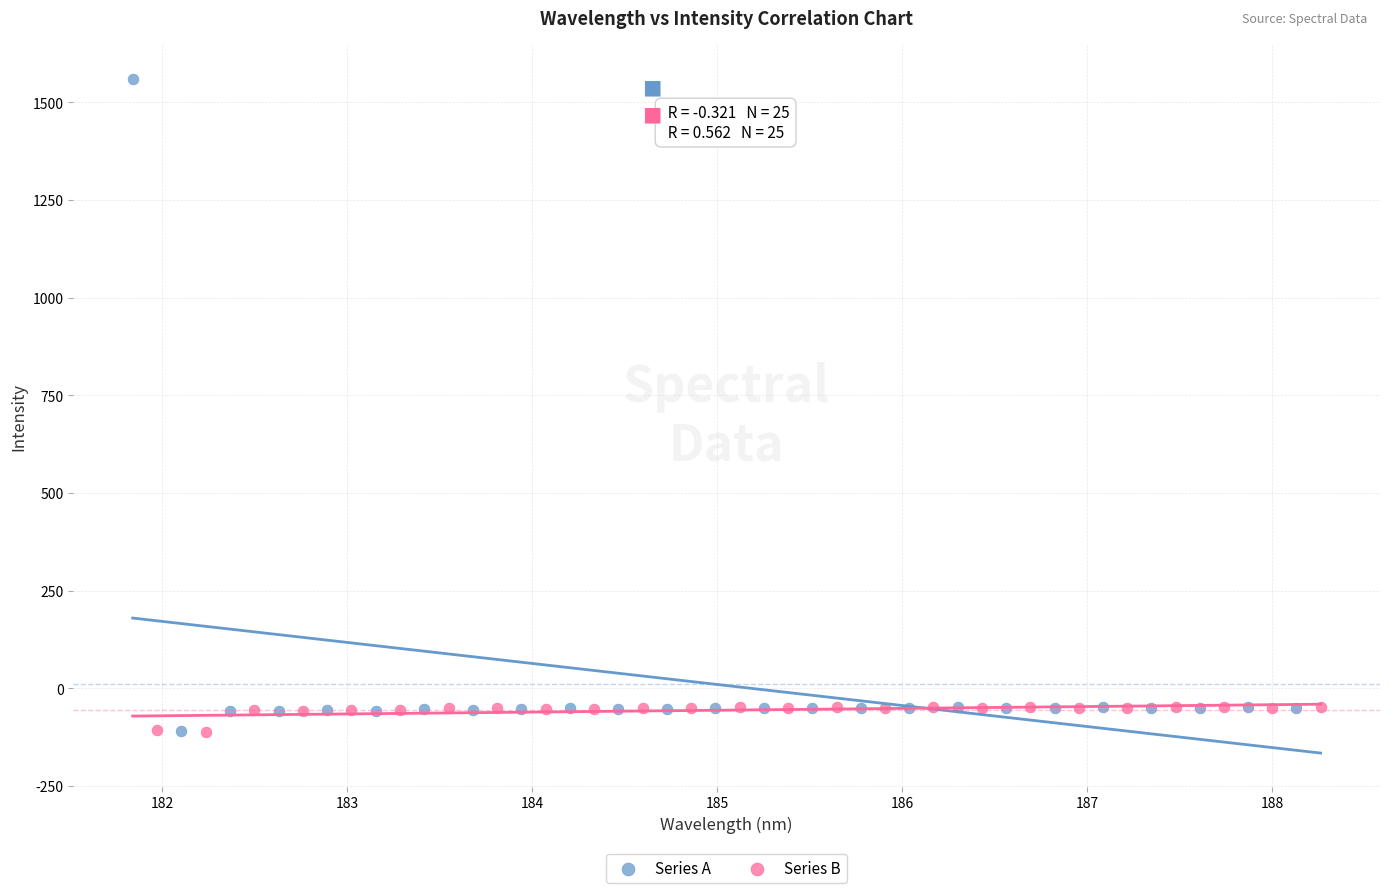

Which series reaches the maximum Y coordinate?

Series A